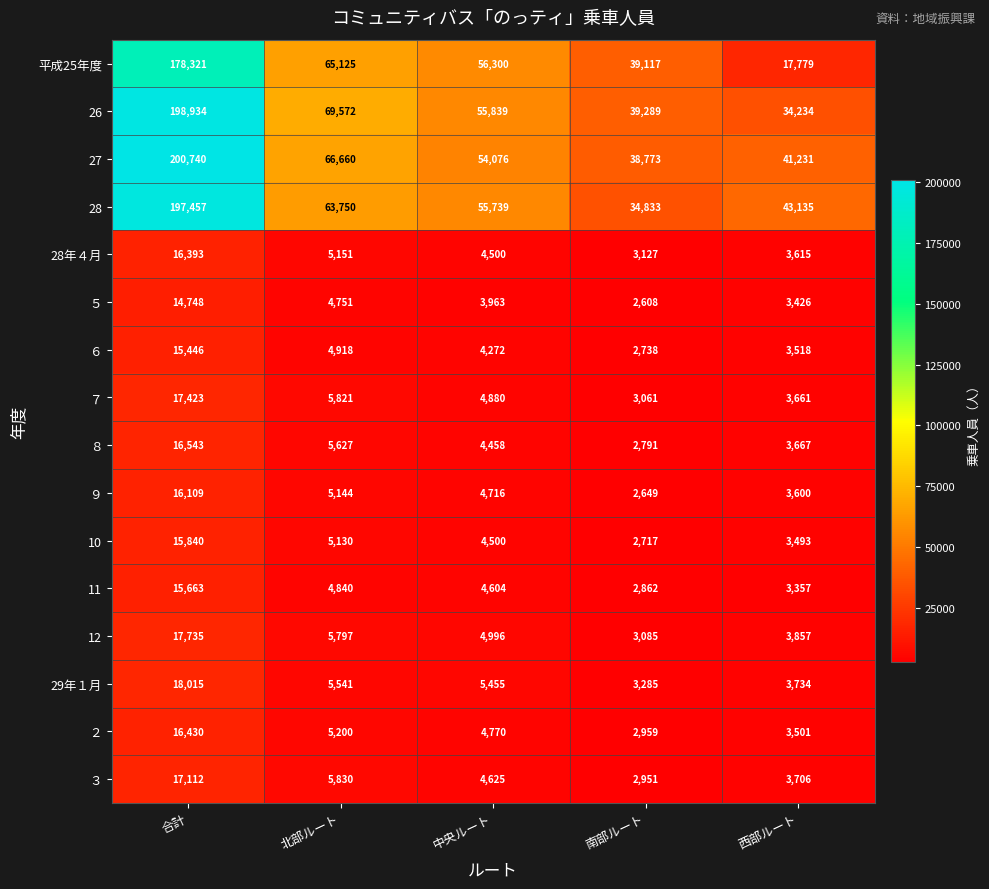

How many data points in ９ are less than 4716?

2